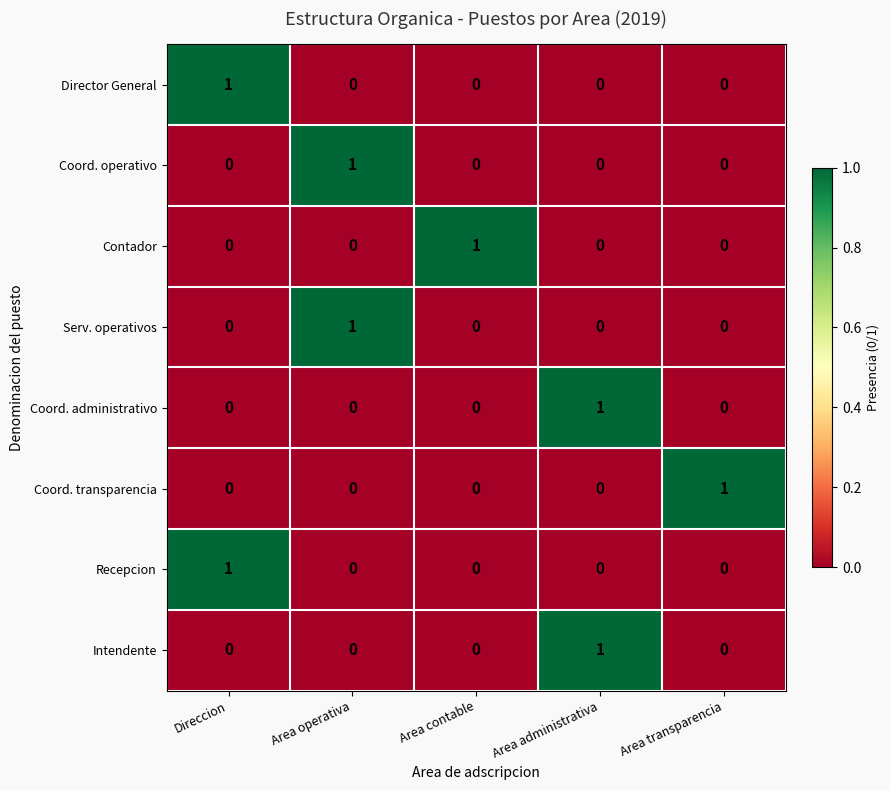

At how many categories does at least one series exceed 0?

5